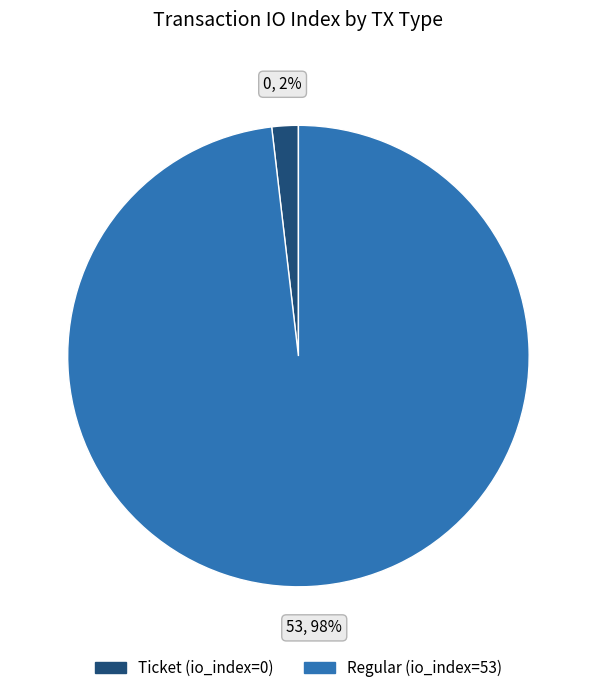

The Regular (io_index=53) slice represents 98% of the pie. True or false?

True